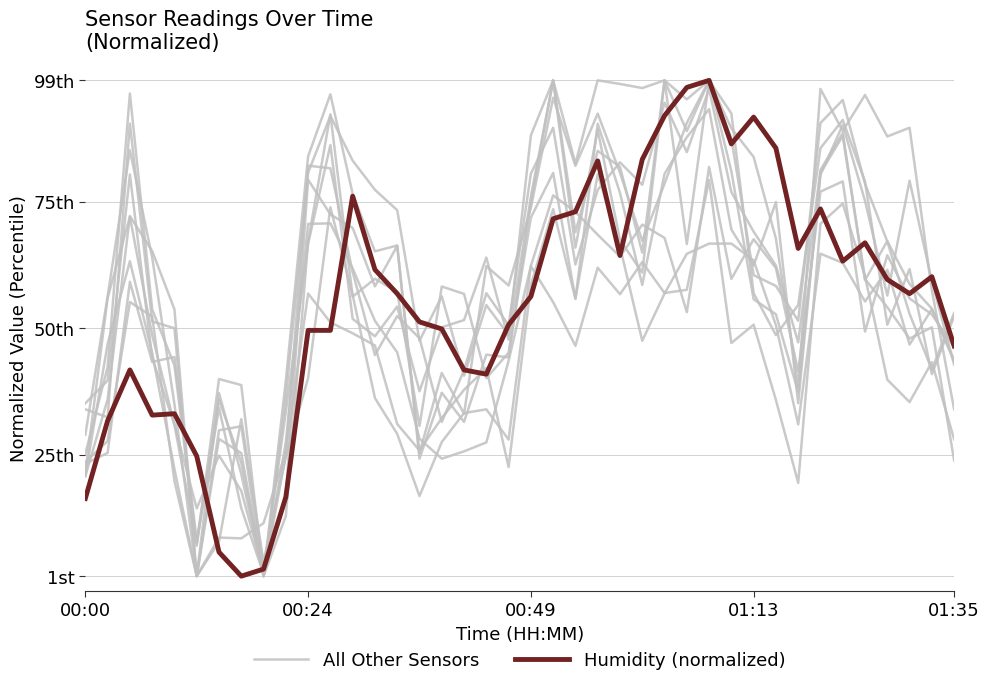

Which series has the widest spread of values?

Humidity (normalized)